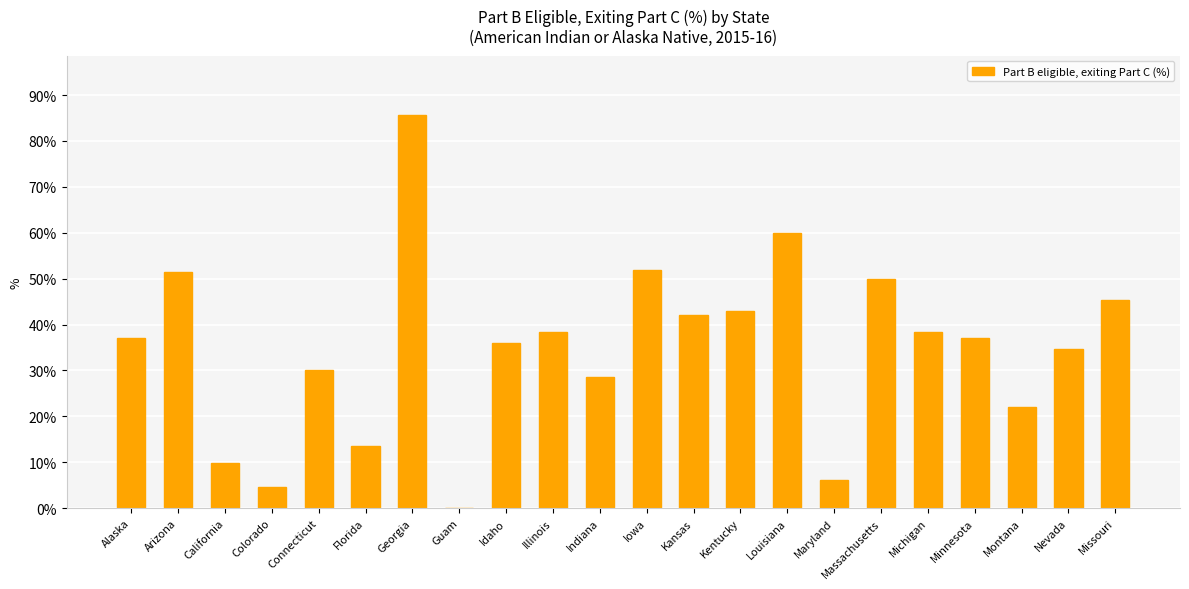

The chart shows a value of 3.1 at Maryland. True or false?

False